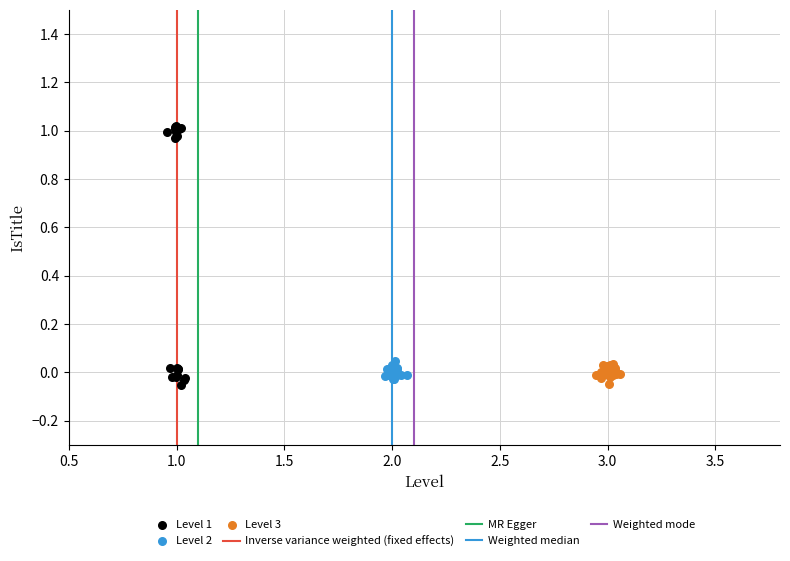

Which series contains the highest Y value?

Level 1